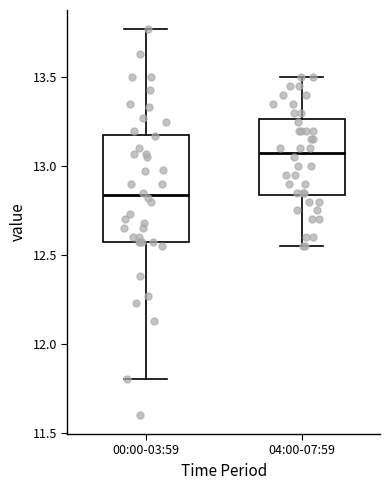

Comparing the boxes themselves (not the whiskers), which one is the tallest?

00:00-03:59